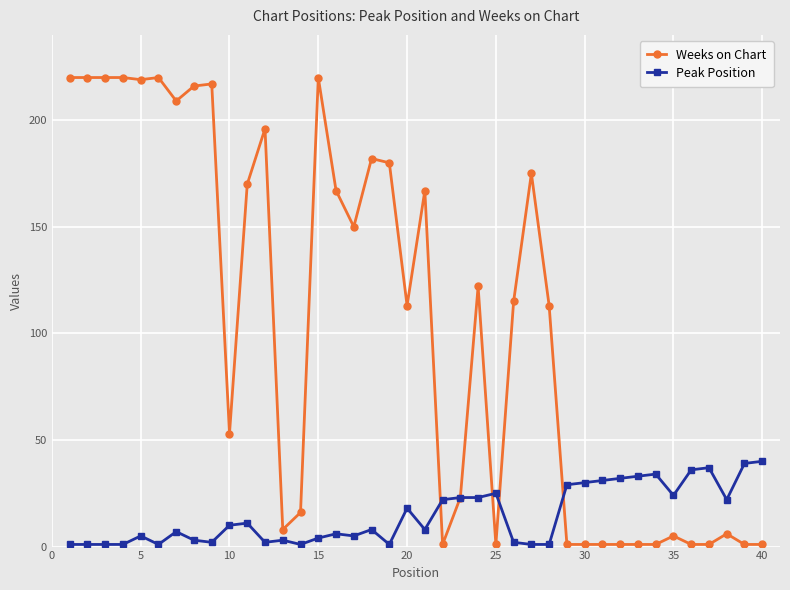

How many distinct data groups are displayed?

2